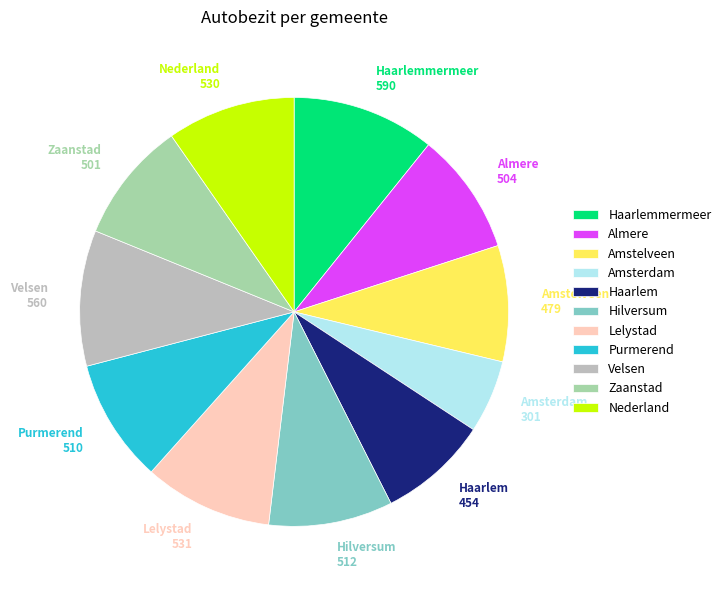

Does Purmerend account for over 50% of the chart?

No